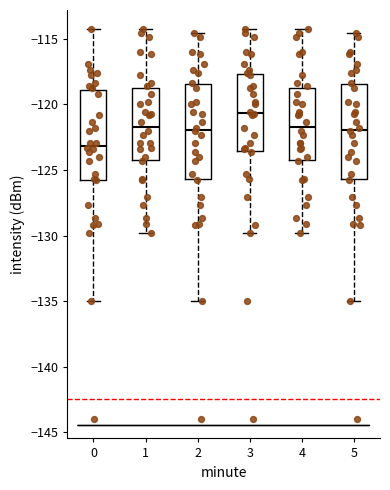

Which box's median line is the lowest?

0